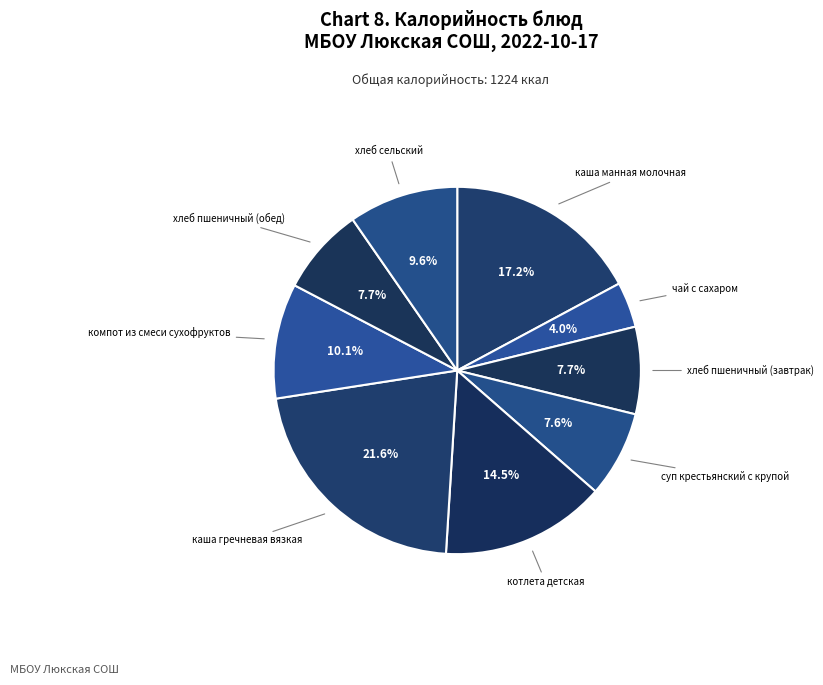

How many slices are in this pie chart?

9